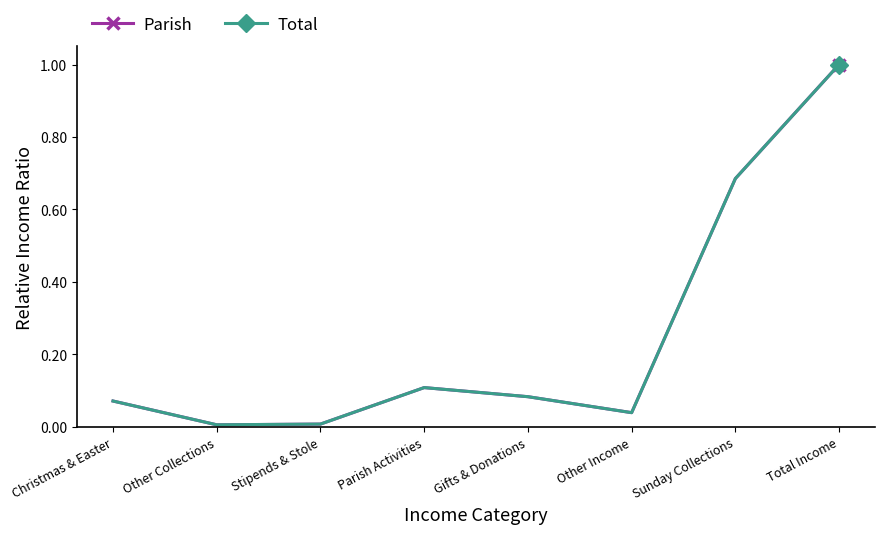

Is this an area chart (filled region under the line)?

No